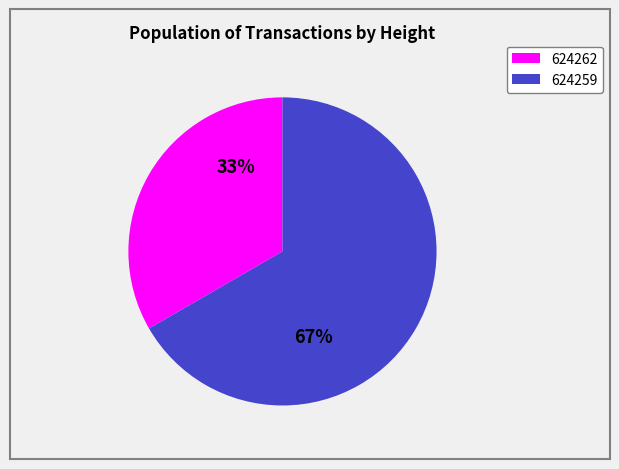

Which has a higher value, 624259 or 624262?

624259